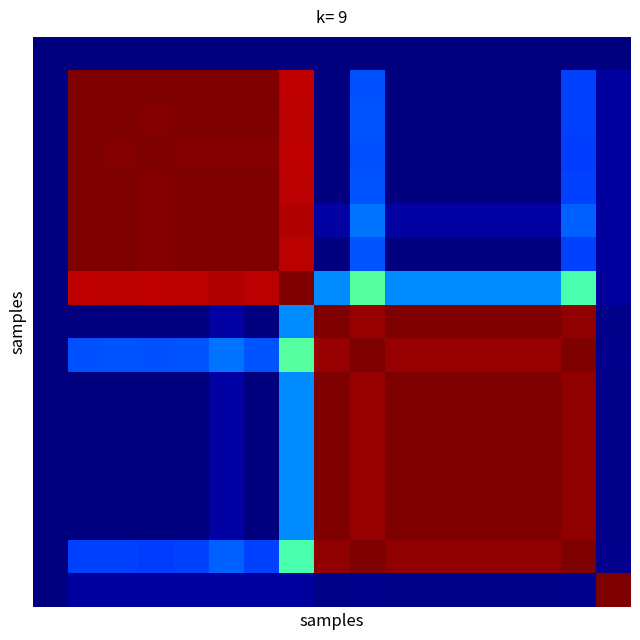

How many data points does each series have?

17